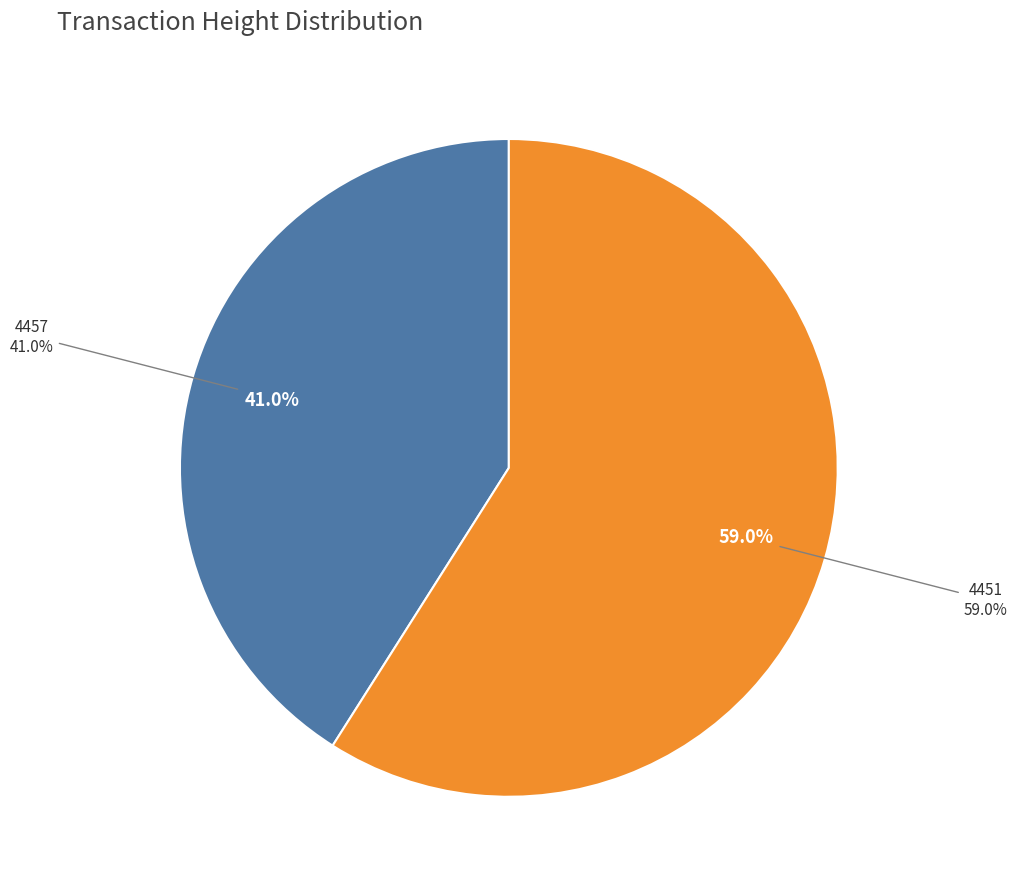

What is the total percentage of 4457 and 4451?

100.0%